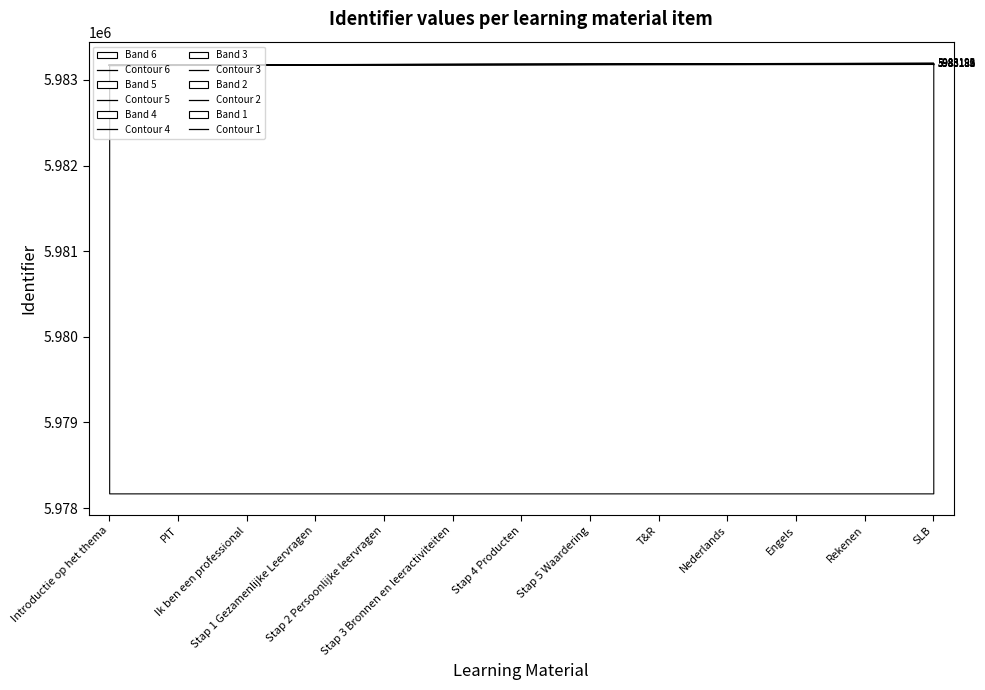

True or false: Contour 6 and Contour 1 cross at least once.

False